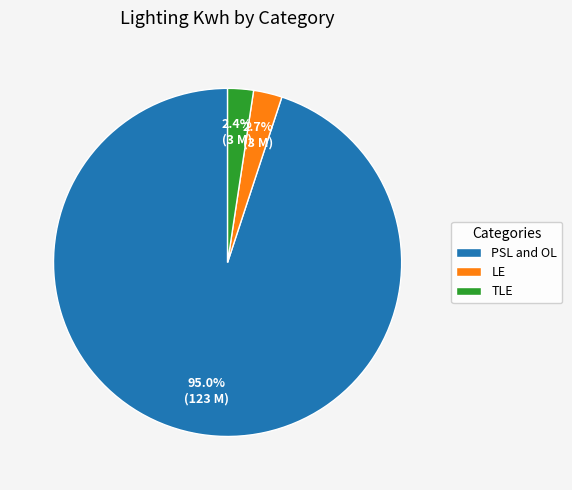

Combined, what portion of the pie is PSL and OL and TLE?

97.3%